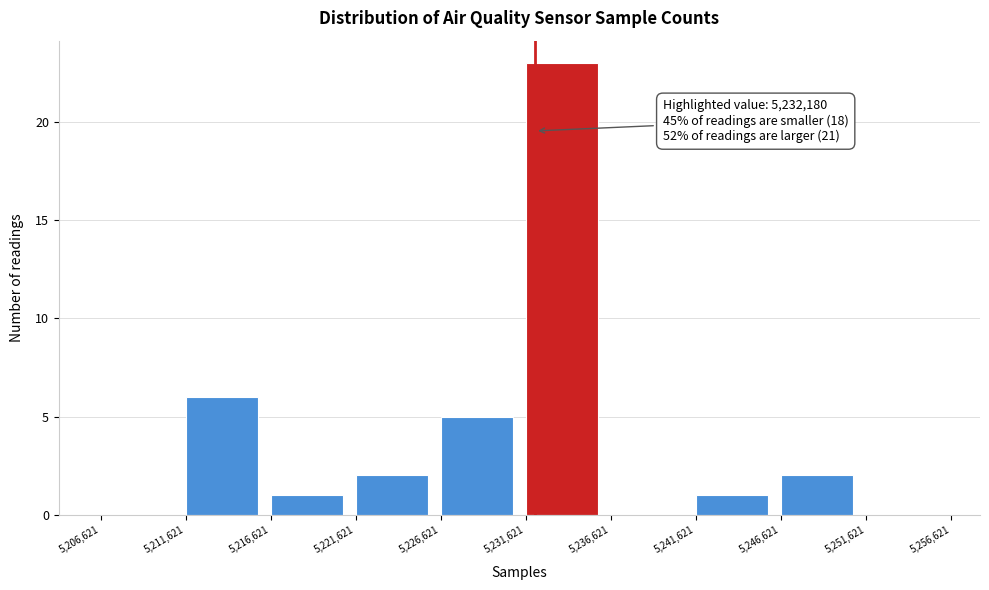

Which range on the x-axis has the tallest bar?

5,231,621 to 5,236,621